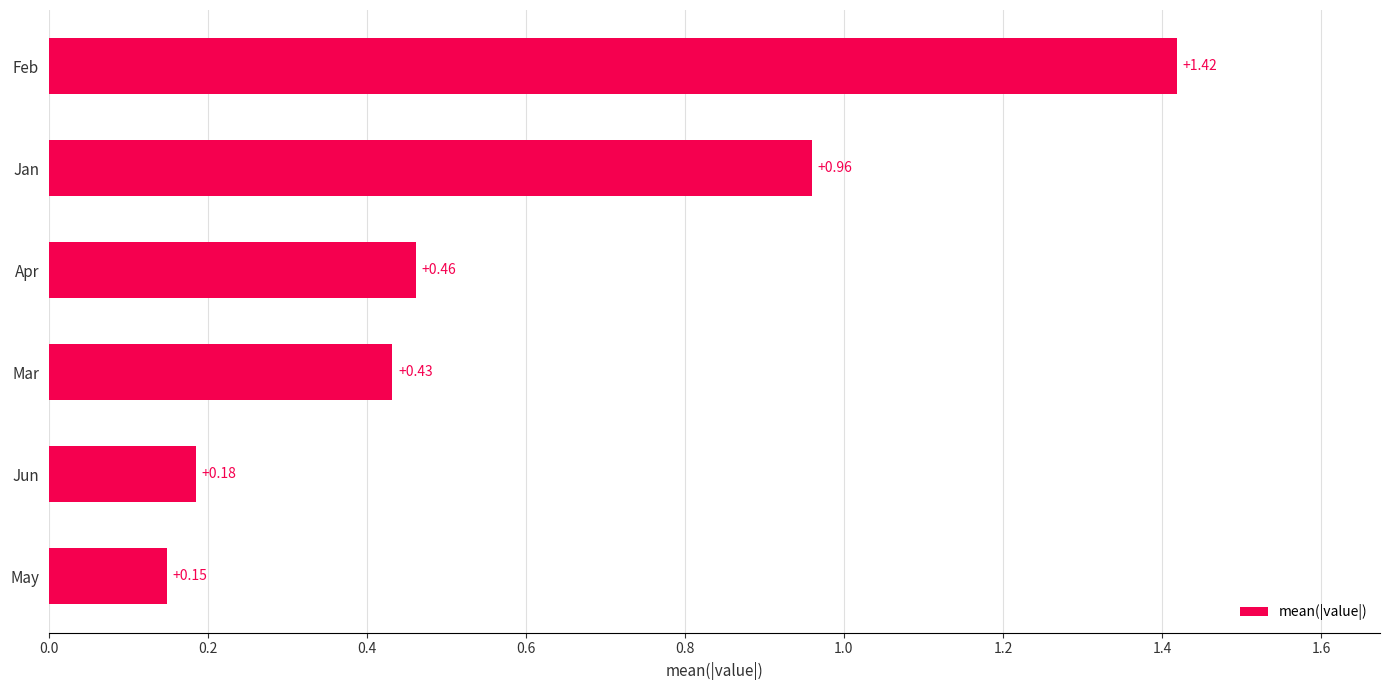

What is the difference between the second highest and minimum values?

0.8